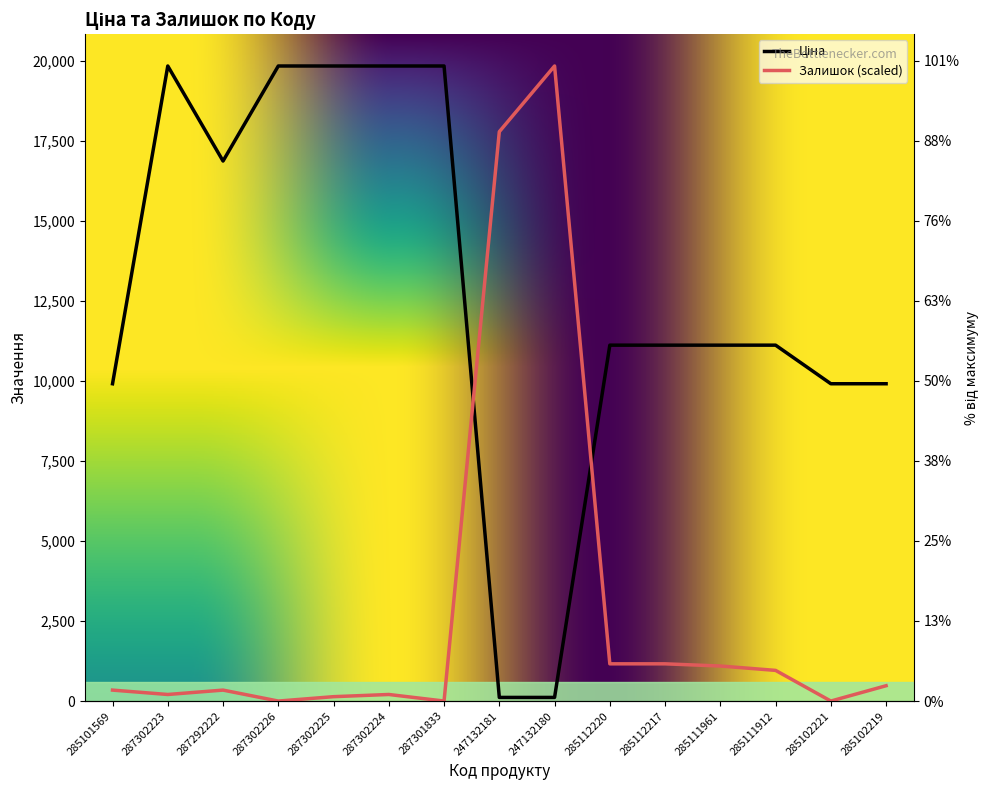

Is the value of Залишок at 287301833 greater than the value of Ціна at 287302226?

No